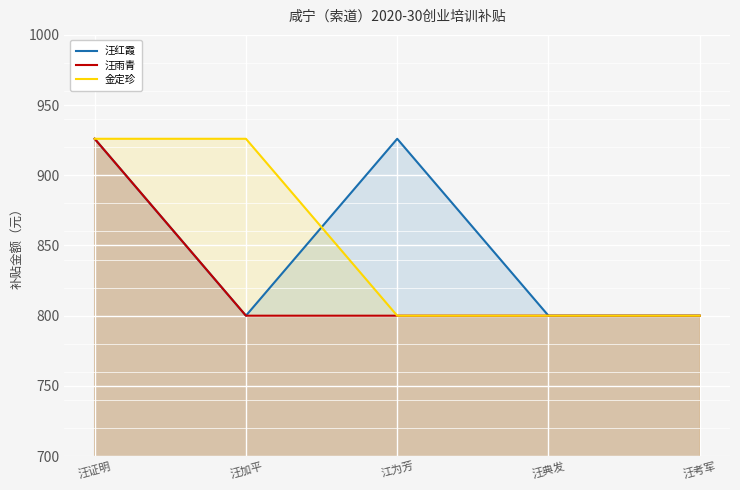

True or false: 金定珍 and 汪雨青 cross at least once.

False